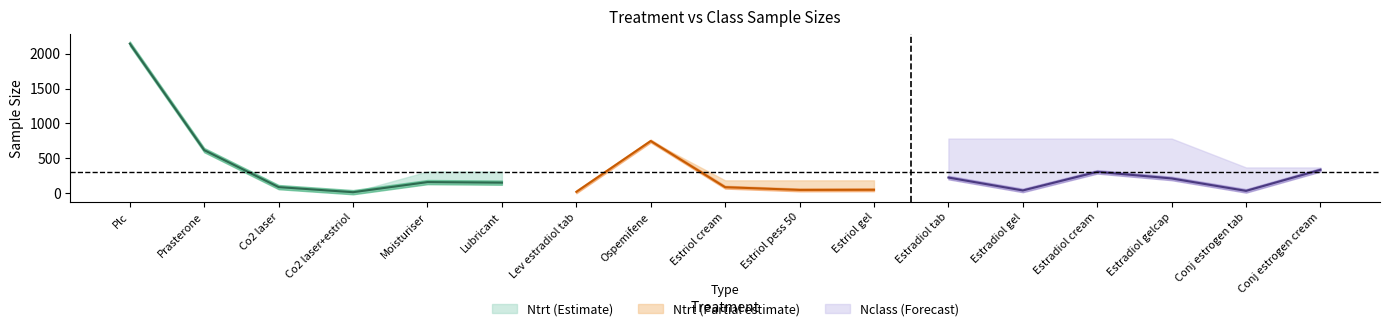

Where is Nclass nearest to the value 1080?

Estradiol tab